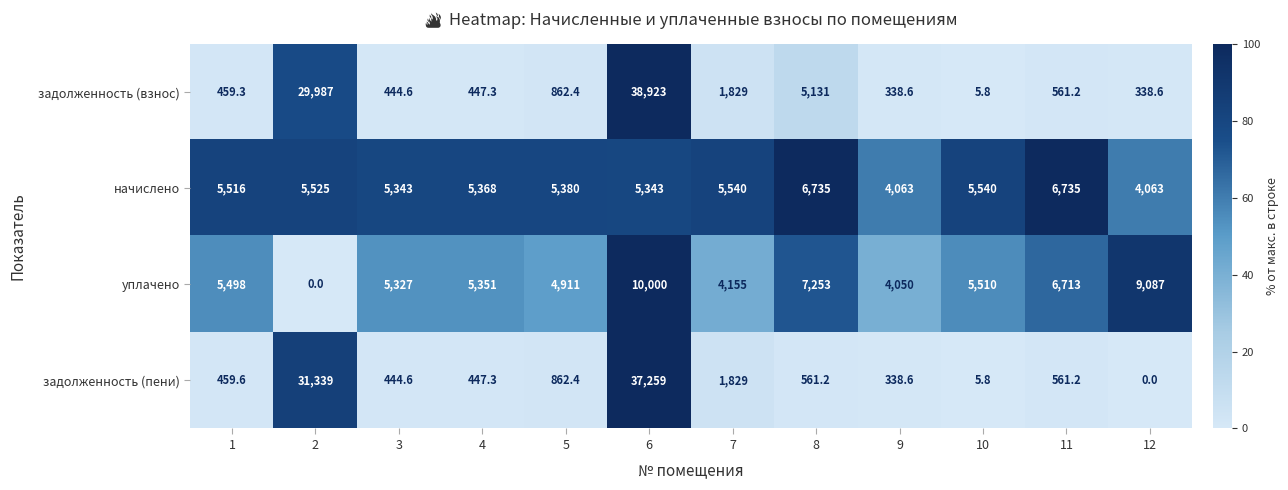

The value of уплачено at 2 is -3665.5. True or false?

False